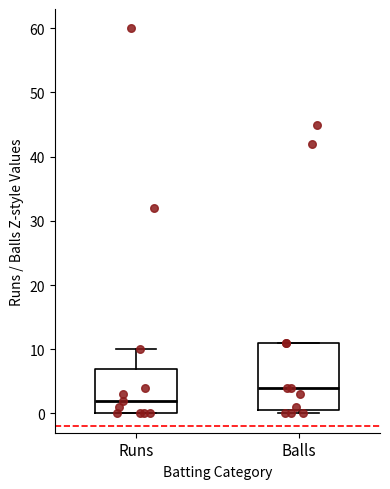

Where is the lower edge of the box for Balls on the y-axis? The values are not printed on the chart, so give them approximately, as read against the axis.

1